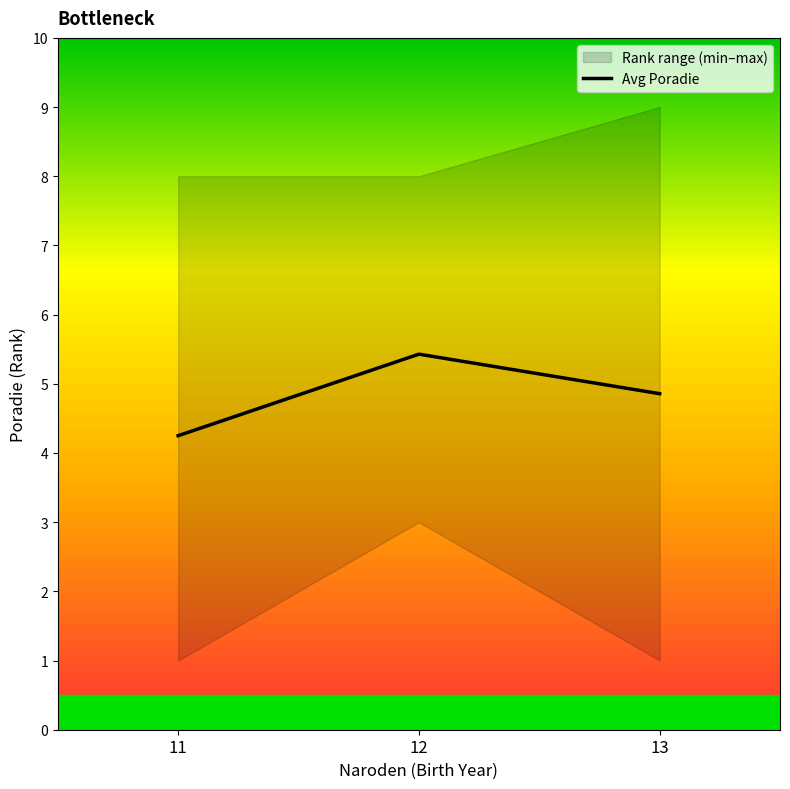

Rank the categories by value from lowest to highest.

11, 13, 12